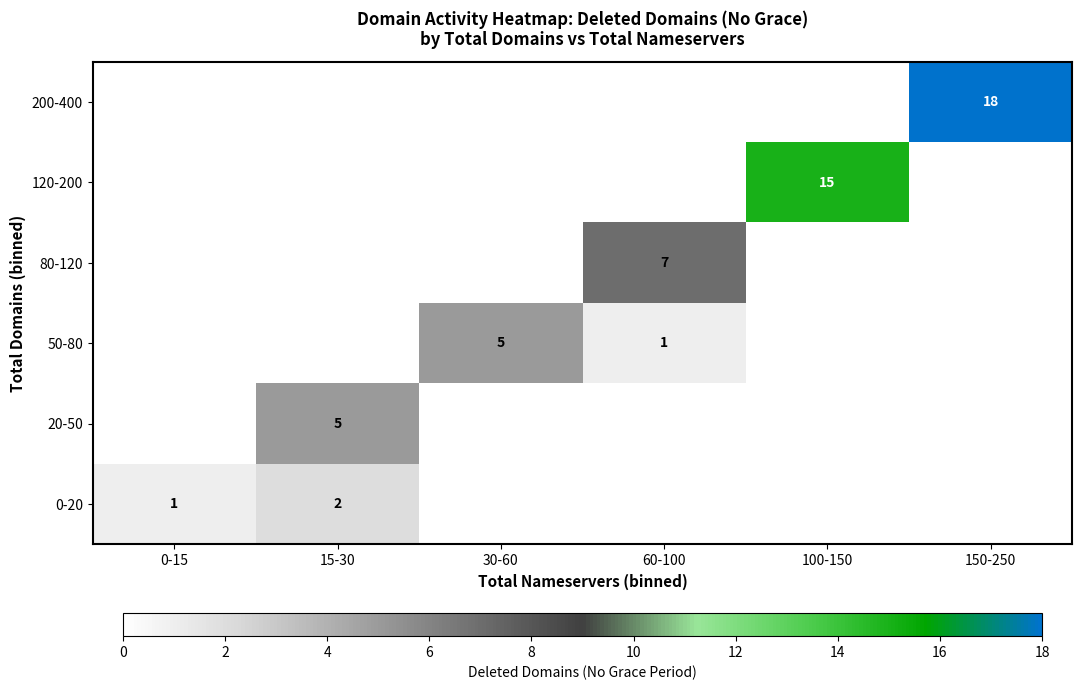

The value of 80-120 at 60-100 is 7. True or false?

True